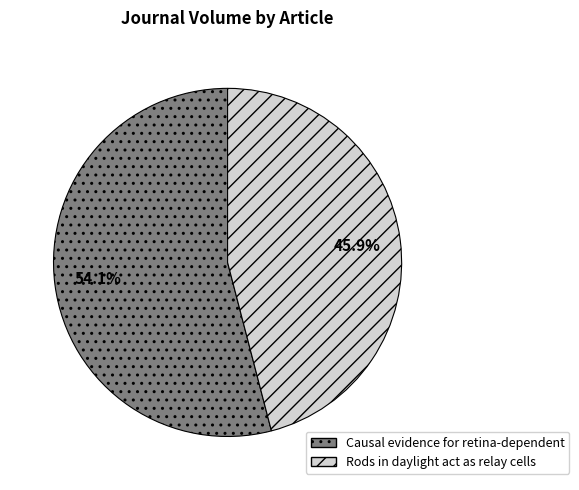

Rank the categories by value from lowest to highest.

Rods in daylight act as relay cells, Causal evidence for retina-dependent